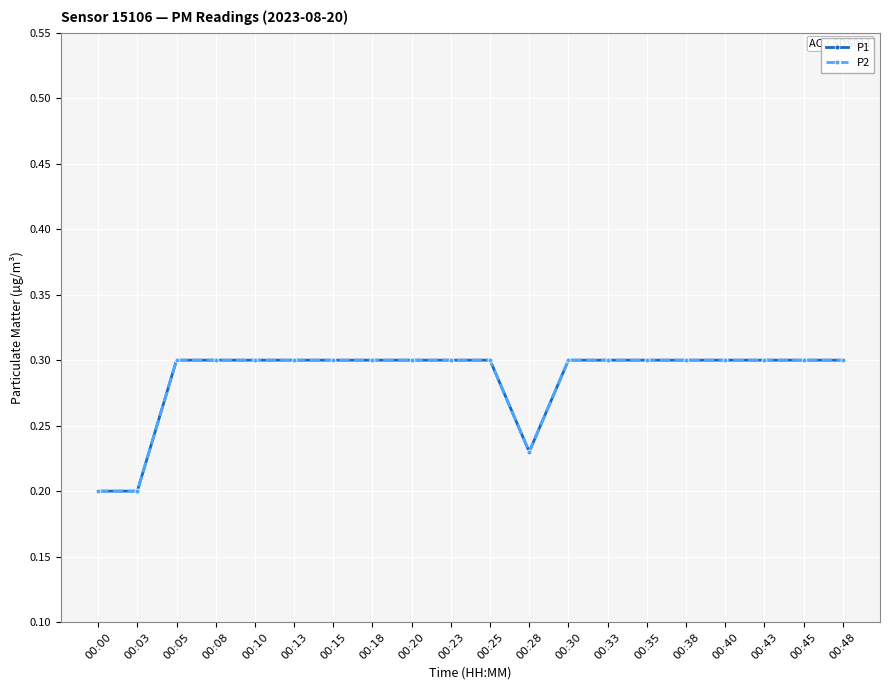

Which series changed the most between 00:13 and 00:40?

P1